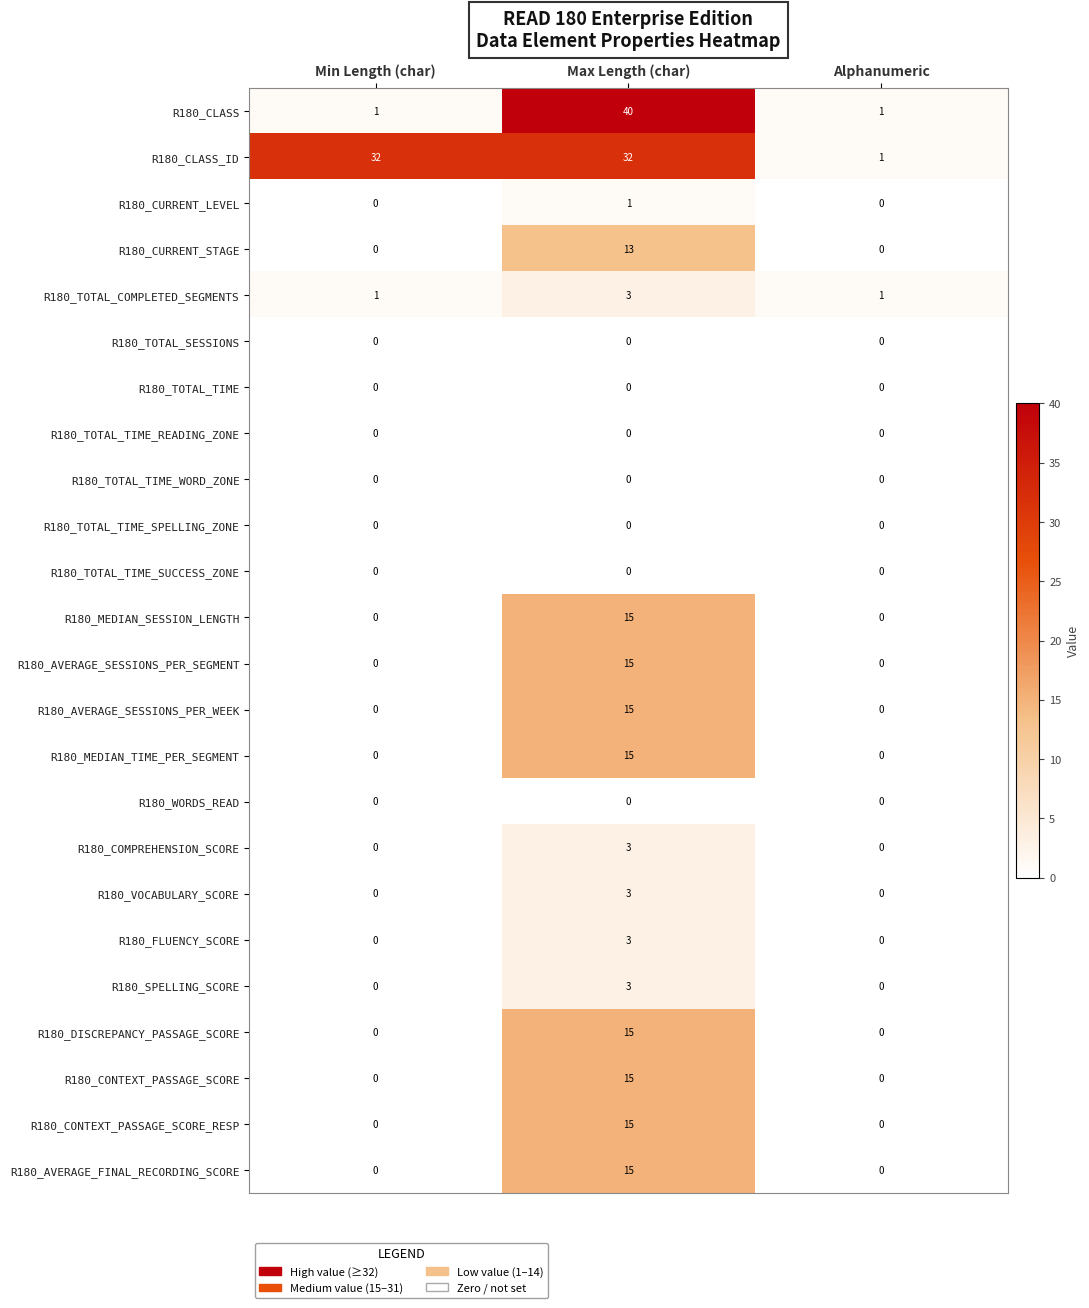

What is the difference between the highest and lowest values at Max Length (char)?

40